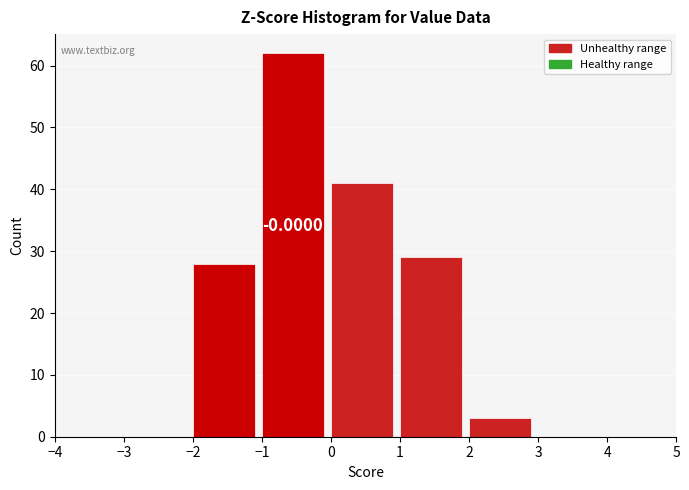

Over which range of the x-axis is the bar tallest?

-1 to 0